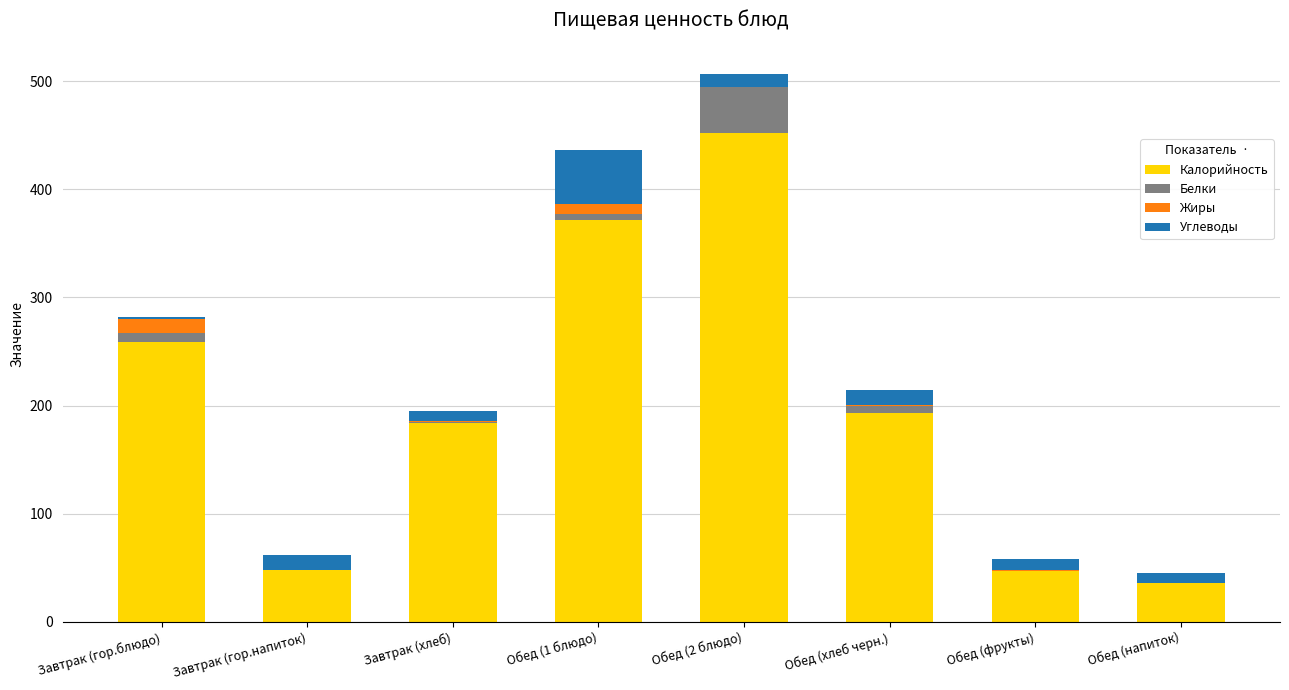

Count the number of data series in this chart.

4